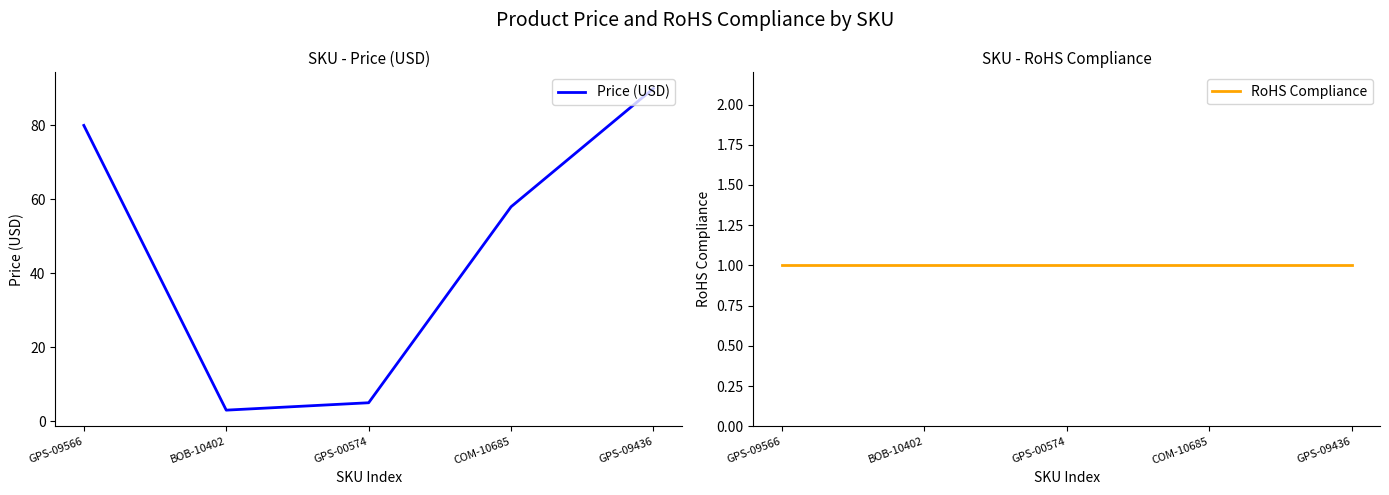

Which category has the lowest value in the Price (USD) series?

BOB-10402